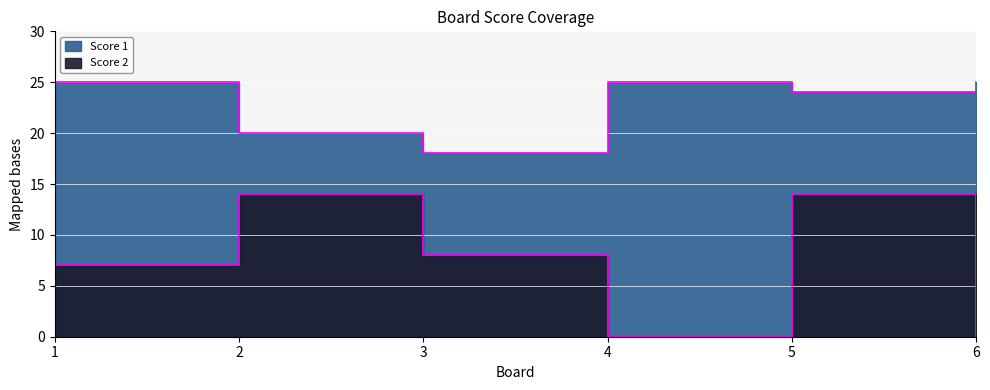

Does the chart display data point markers on the line(s)?

No